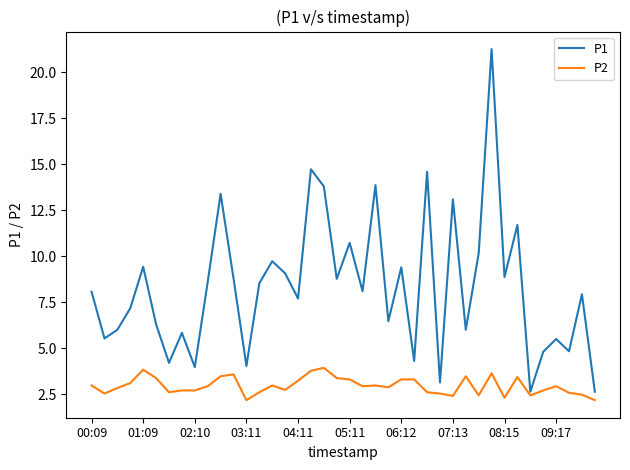

Count the number of categories in the chart.

40